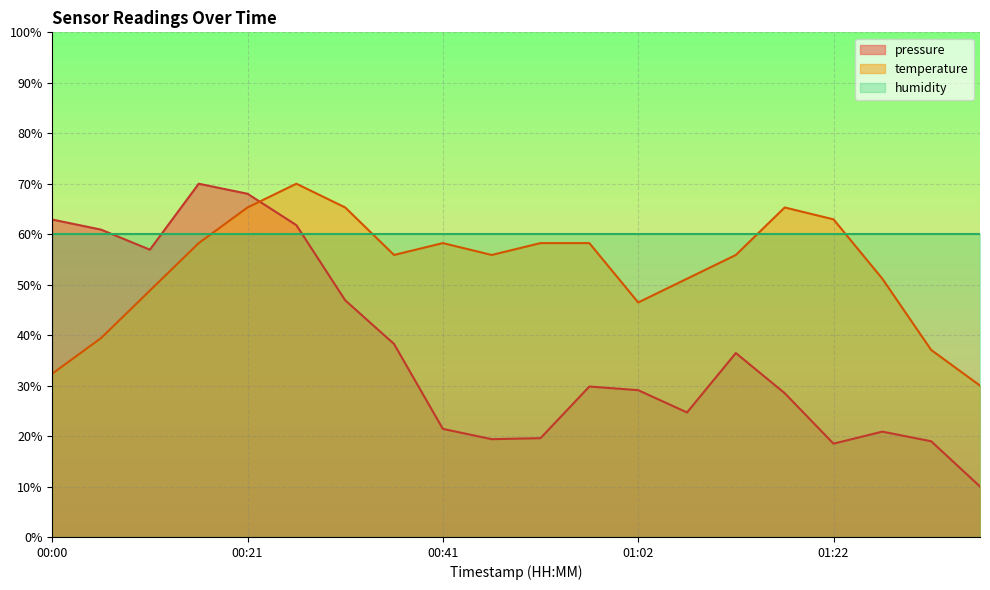

What is the lowest value of the pressure series?

10.0